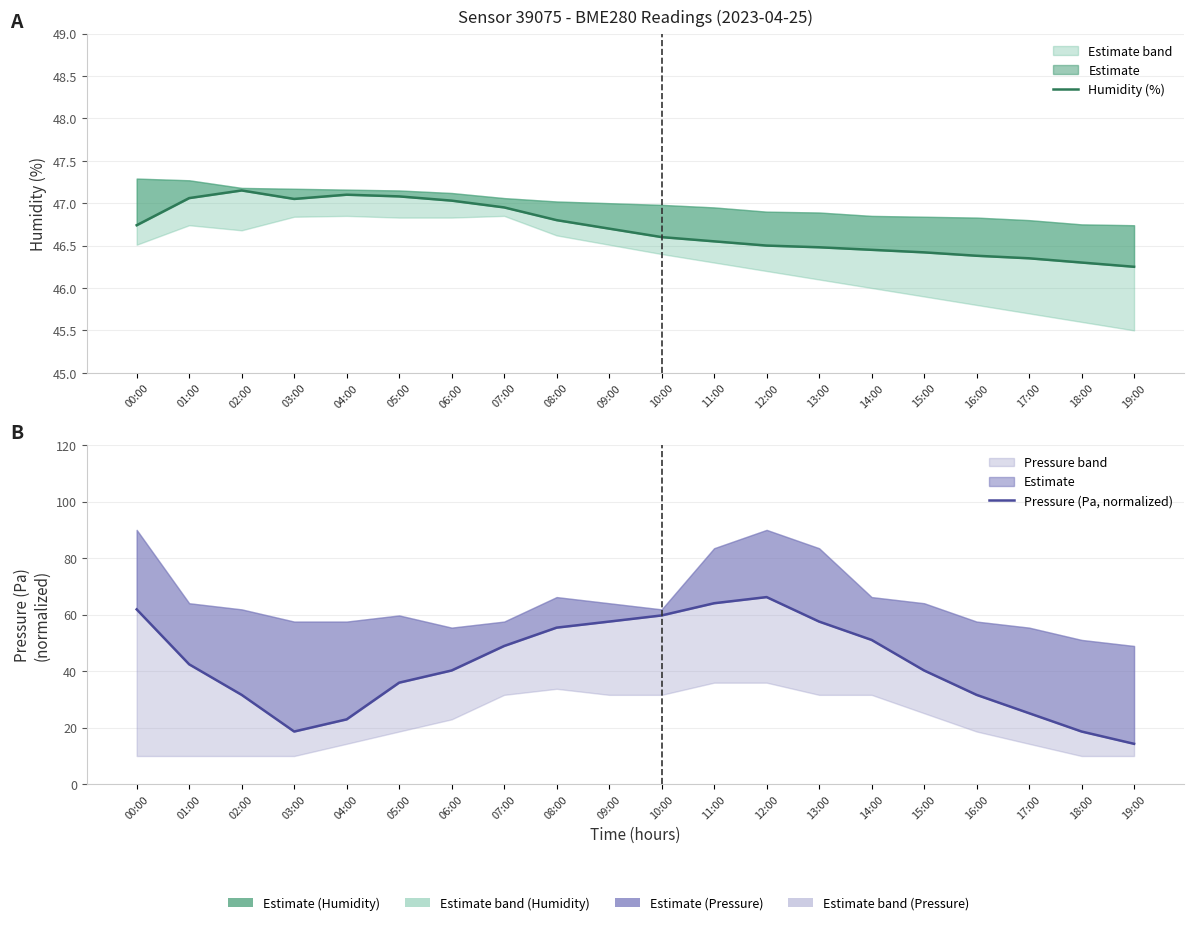

What are all the series names shown in the legend?

Humidity (%), Pressure (Pa, normalized)